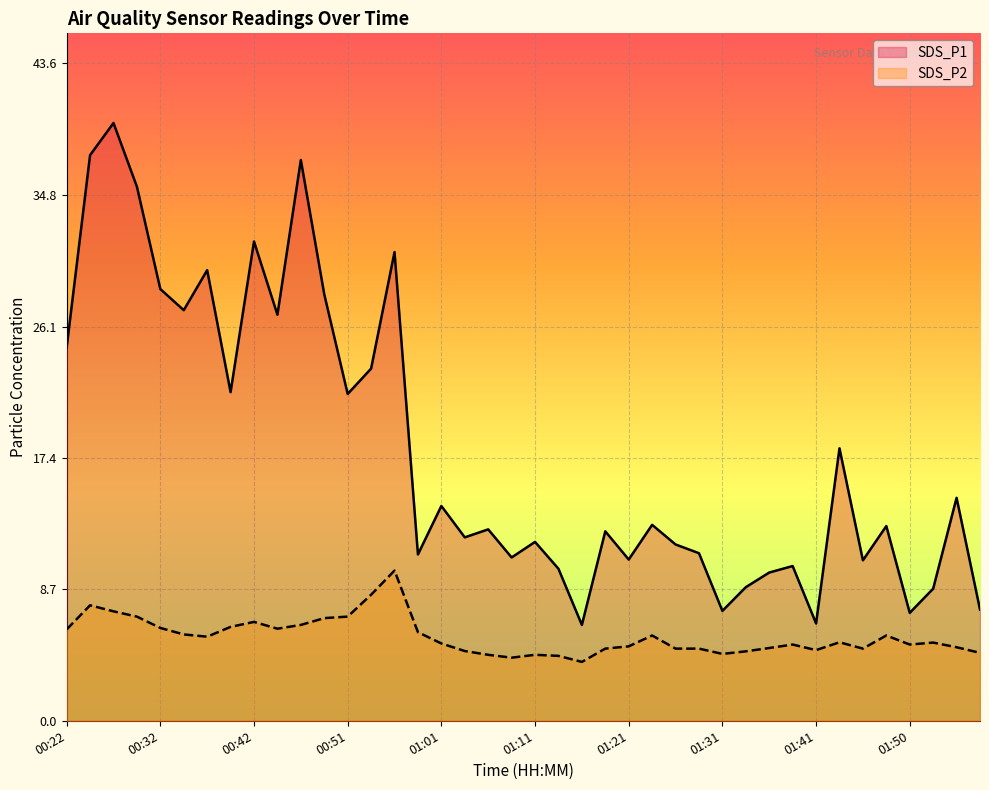

True or false: SDS_P2 and SDS_P1 intersect in this chart.

False